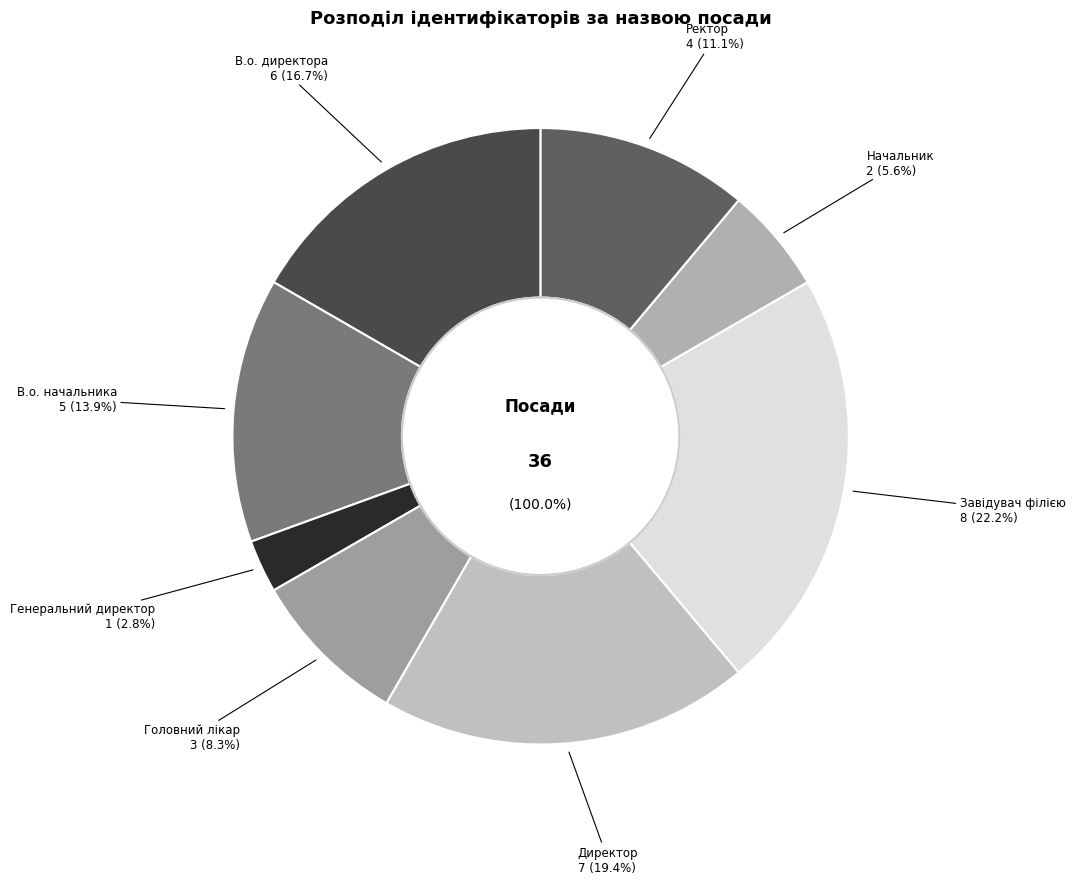

What percentage is the Начальник slice, to the nearest percent?

6%